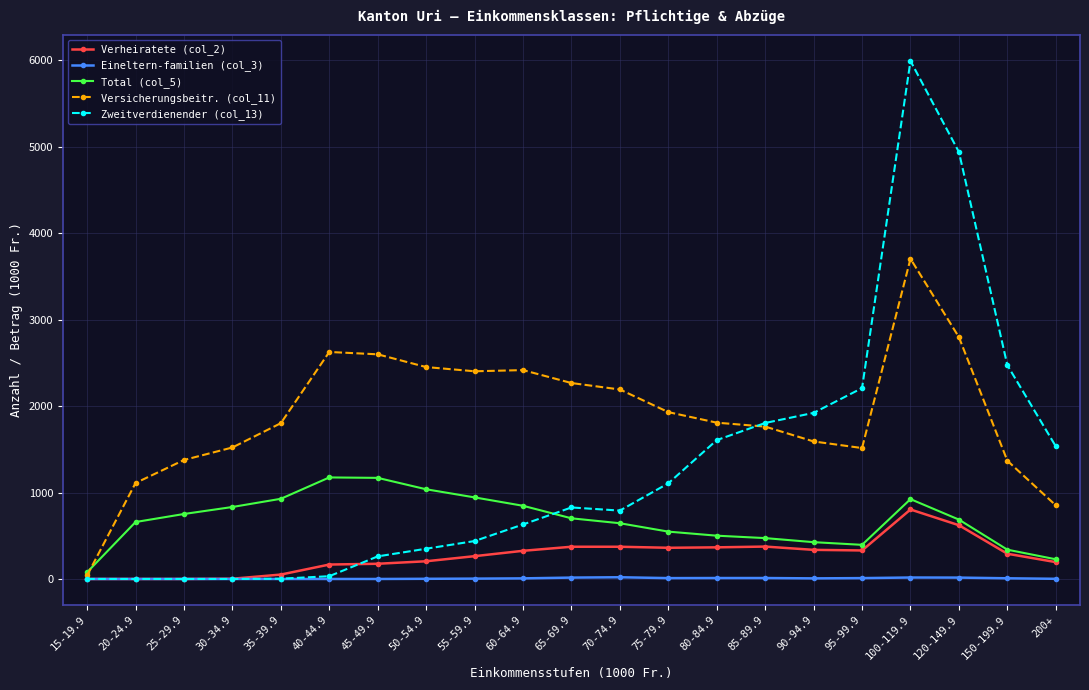

The value of Total (col_5) at 100-119.9 is 924.0. True or false?

True